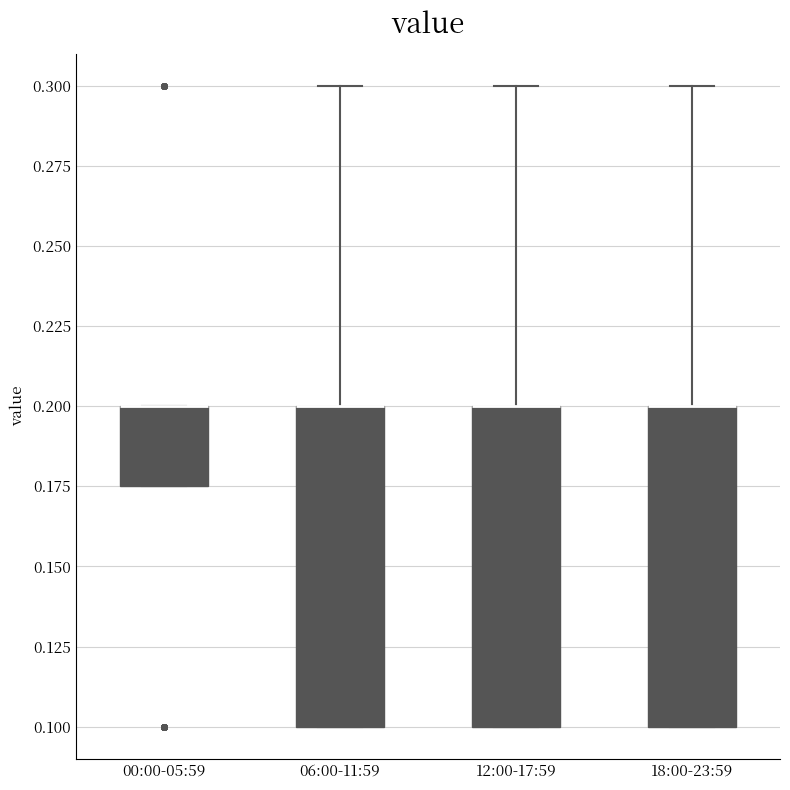

Reading left to right, read every box against the y-axis: the position of its median line, the range the box covers, and the ends of its whiskers. The values are not printed on the chart, so give them approximately, as read against the axis.

00:00-05:59: median 0.200 (drawn on the box's upper edge), box 0.175 to 0.200, whiskers 0.175 to 0.200
06:00-11:59: median 0.200 (drawn on the box's upper edge), box 0.100 to 0.200, whiskers 0.100 to 0.300
12:00-17:59: median 0.200 (drawn on the box's upper edge), box 0.100 to 0.200, whiskers 0.100 to 0.300
18:00-23:59: median 0.200 (drawn on the box's upper edge), box 0.100 to 0.200, whiskers 0.100 to 0.300